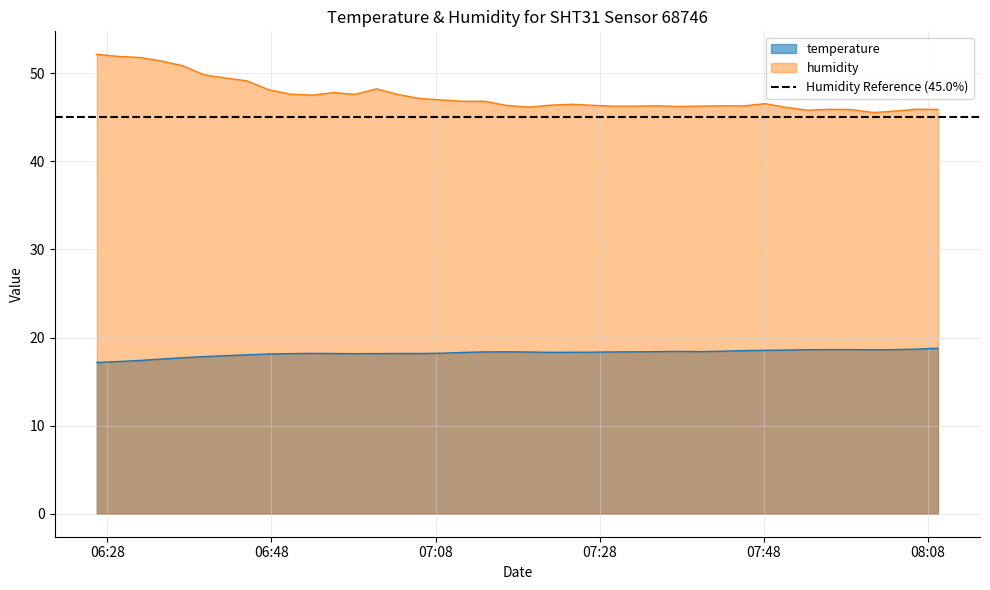

Reading right to left, transcribe all the data shown in this chart.

temperature: 2023-04-19T08:09:14=18.8	2023-04-19T08:06:38=18.7	2023-04-19T08:04:01=18.6	2023-04-19T08:01:24=18.6	2023-04-19T07:58:37=18.6	2023-04-19T07:55:58=18.6	2023-04-19T07:53:22=18.6	2023-04-19T07:50:46=18.6	2023-04-19T07:48:09=18.6	2023-04-19T07:45:32=18.5	2023-04-19T07:42:55=18.4	2023-04-19T07:40:17=18.4	2023-04-19T07:37:41=18.4	2023-04-19T07:35:01=18.4	2023-04-19T07:32:24=18.4	2023-04-19T07:29:48=18.4	2023-04-19T07:27:12=18.3	2023-04-19T07:24:34=18.3	2023-04-19T07:21:58=18.3	2023-04-19T07:19:20=18.4	2023-04-19T07:16:34=18.4	2023-04-19T07:13:57=18.4	2023-04-19T07:11:21=18.3	2023-04-19T07:08:40=18.2	2023-04-19T07:06:03=18.2	2023-04-19T07:03:24=18.2	2023-04-19T07:00:48=18.2	2023-04-19T06:58:11=18.2	2023-04-19T06:55:34=18.2	2023-04-19T06:52:56=18.2	2023-04-19T06:50:19=18.2	2023-04-19T06:47:42=18.1	2023-04-19T06:45:00=18.0	2023-04-19T06:42:23=17.9	2023-04-19T06:39:47=17.8	2023-04-19T06:37:11=17.7	2023-04-19T06:34:35=17.6	2023-04-19T06:31:57=17.4	2023-04-19T06:29:20=17.3	2023-04-19T06:26:43=17.2
humidity: 2023-04-19T08:09:14=45.9	2023-04-19T08:06:38=45.9	2023-04-19T08:04:01=45.7	2023-04-19T08:01:24=45.5	2023-04-19T07:58:37=45.9	2023-04-19T07:55:58=45.9	2023-04-19T07:53:22=45.8	2023-04-19T07:50:46=46.1	2023-04-19T07:48:09=46.5	2023-04-19T07:45:32=46.3	2023-04-19T07:42:55=46.3	2023-04-19T07:40:17=46.3	2023-04-19T07:37:41=46.2	2023-04-19T07:35:01=46.3	2023-04-19T07:32:24=46.3	2023-04-19T07:29:48=46.3	2023-04-19T07:27:12=46.4	2023-04-19T07:24:34=46.5	2023-04-19T07:21:58=46.4	2023-04-19T07:19:20=46.1	2023-04-19T07:16:34=46.4	2023-04-19T07:13:57=46.8	2023-04-19T07:11:21=46.8	2023-04-19T07:08:40=47.0	2023-04-19T07:06:03=47.1	2023-04-19T07:03:24=47.6	2023-04-19T07:00:48=48.2	2023-04-19T06:58:11=47.6	2023-04-19T06:55:34=47.8	2023-04-19T06:52:56=47.5	2023-04-19T06:50:19=47.6	2023-04-19T06:47:42=48.1	2023-04-19T06:45:00=49.1	2023-04-19T06:42:23=49.5	2023-04-19T06:39:47=49.8	2023-04-19T06:37:11=50.9	2023-04-19T06:34:35=51.4	2023-04-19T06:31:57=51.8	2023-04-19T06:29:20=51.9	2023-04-19T06:26:43=52.1